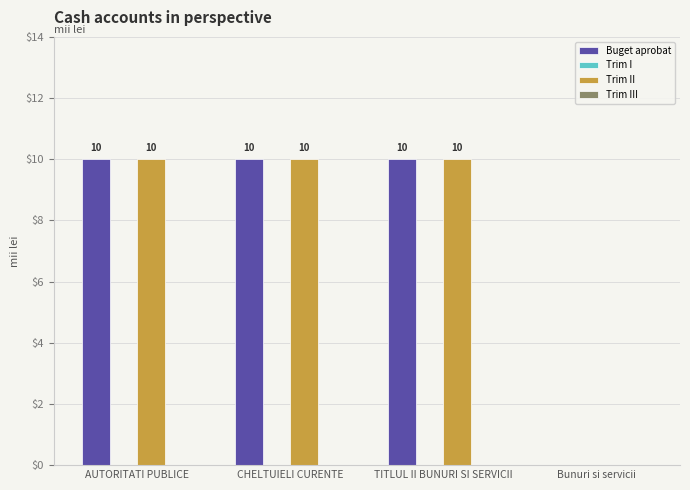

What is the sum of the Buget aprobat values at AUTORITATI PUBLICE and TITLUL II BUNURI SI SERVICII?

20